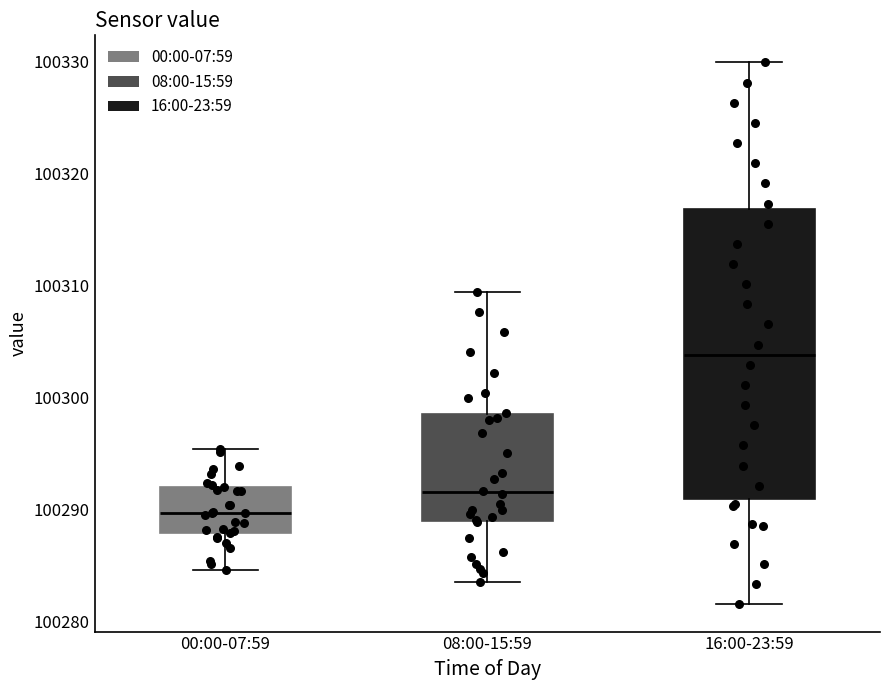

Reading left to right, transcribe this box plot: for each box, give where its median line is, the range the box spans, and where its two whiskers end, as read against the y-axis. The values are not printed on the chart, so give them approximately, as read against the axis.

00:00-07:59: median 100290, box 100288 to 100292, whiskers 100285 to 100295
08:00-15:59: median 100292, box 100289 to 100298, whiskers 100284 to 100309
16:00-23:59: median 100304, box 100291 to 100317, whiskers 100282 to 100330